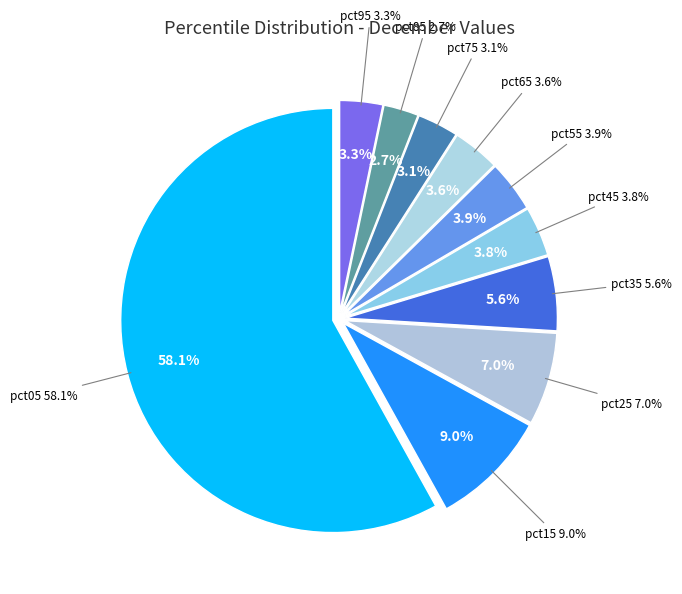

To the nearest percent, what percentage of the pie is pct75?

3%